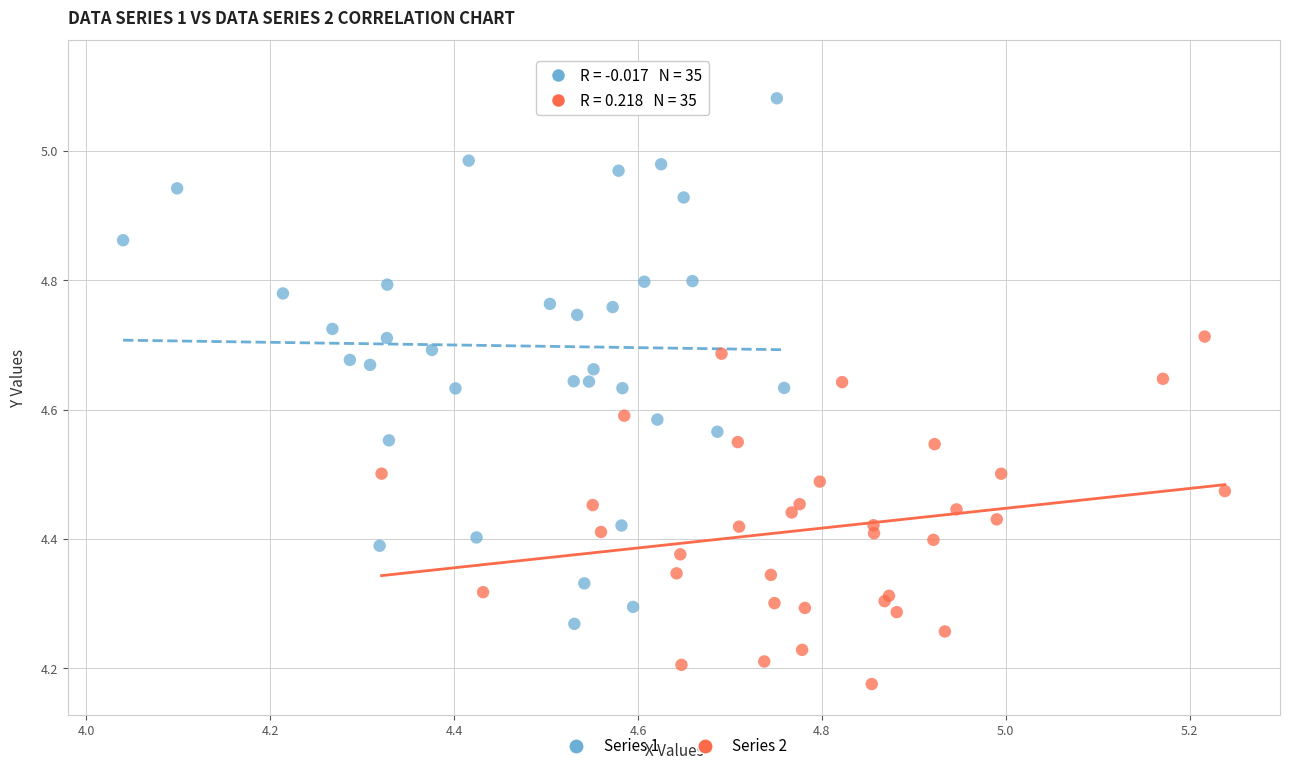

Which series contains the lowest Y value?

Series 2